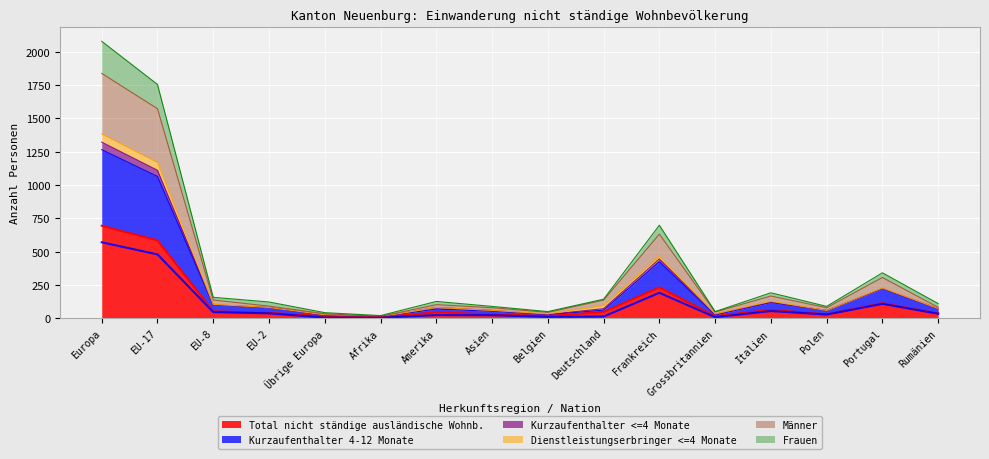

True or false: Frauen and Männer cross at least once.

False